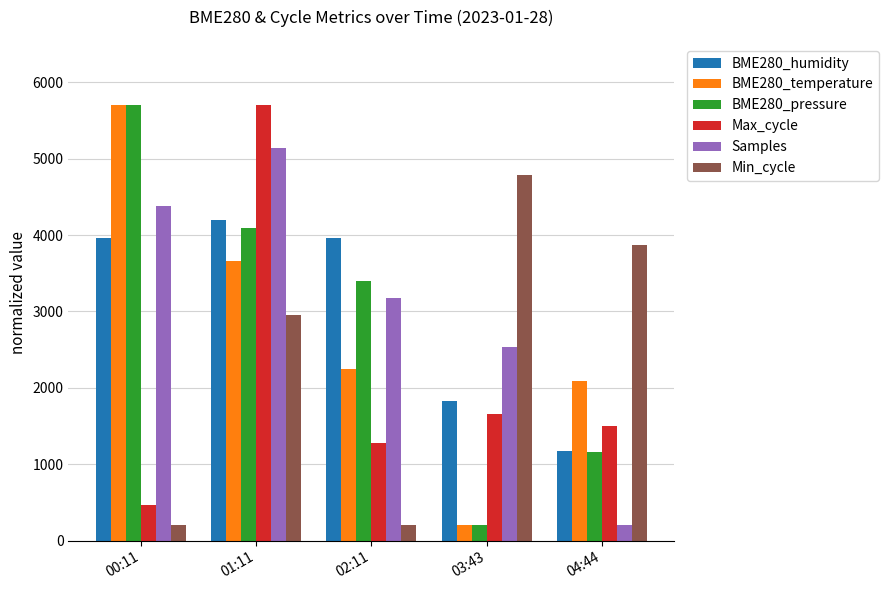

What is the lowest value of the Samples series?

200.0